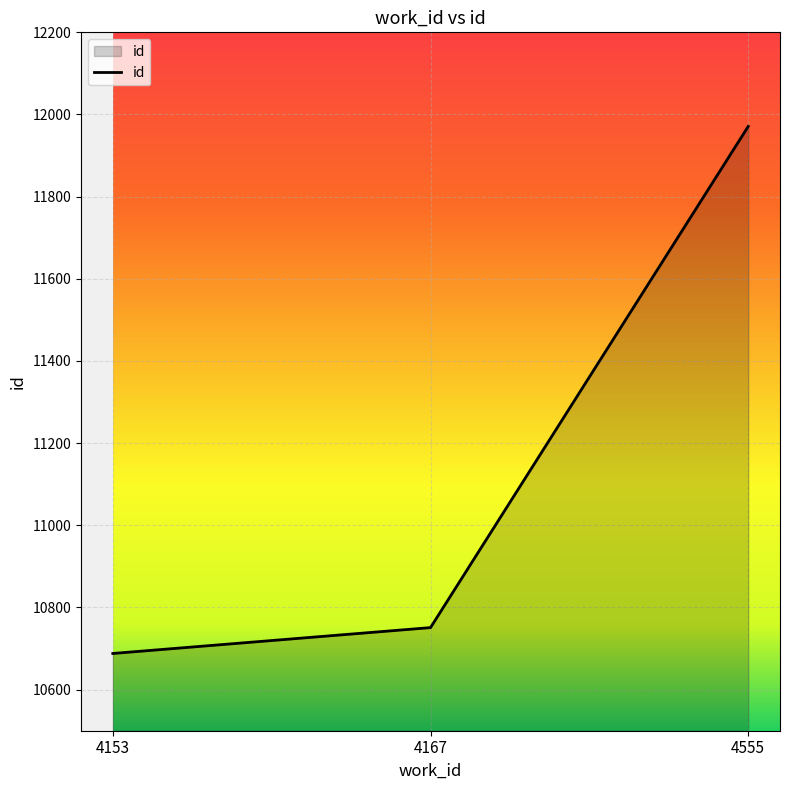

True or false: the data shows 10688 at 4153.

True